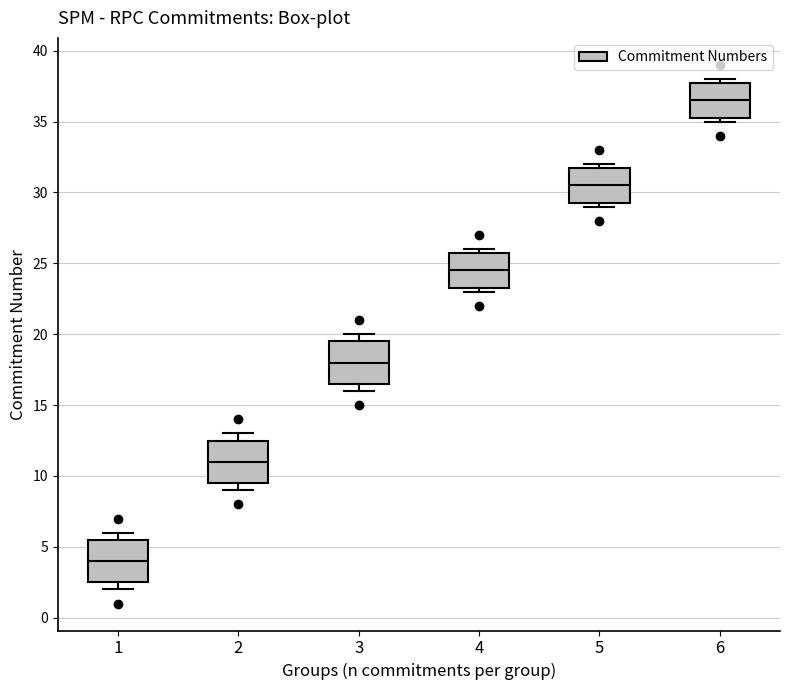

Which box's median line is the highest?

6